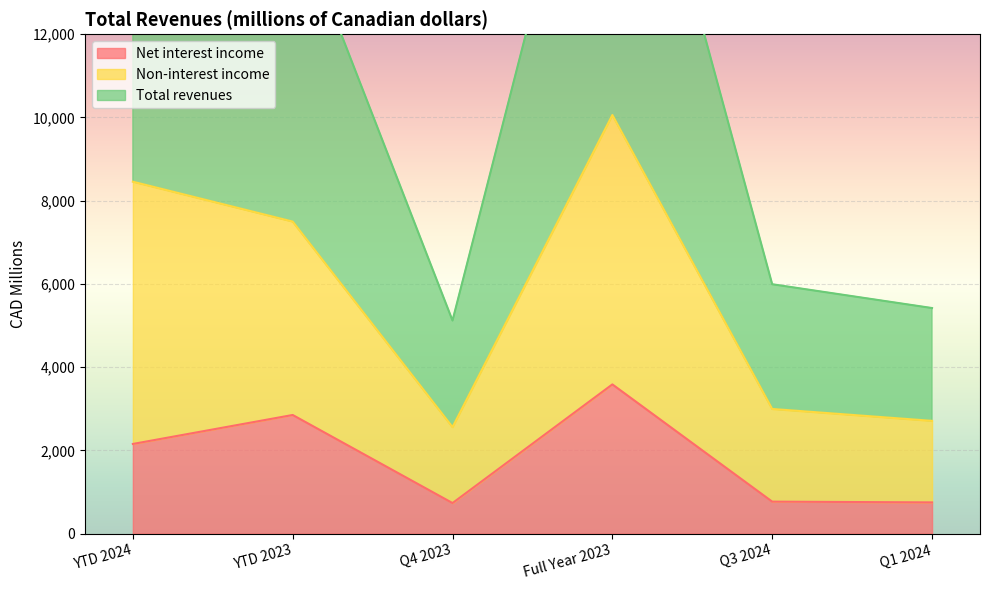

What is the label of the 2nd point from the right?

Q3 2024